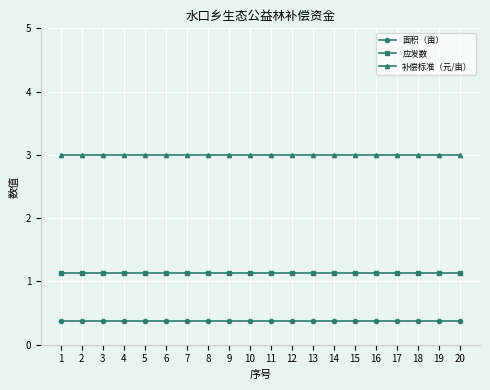

What is the maximum value shown in the chart?

3.0